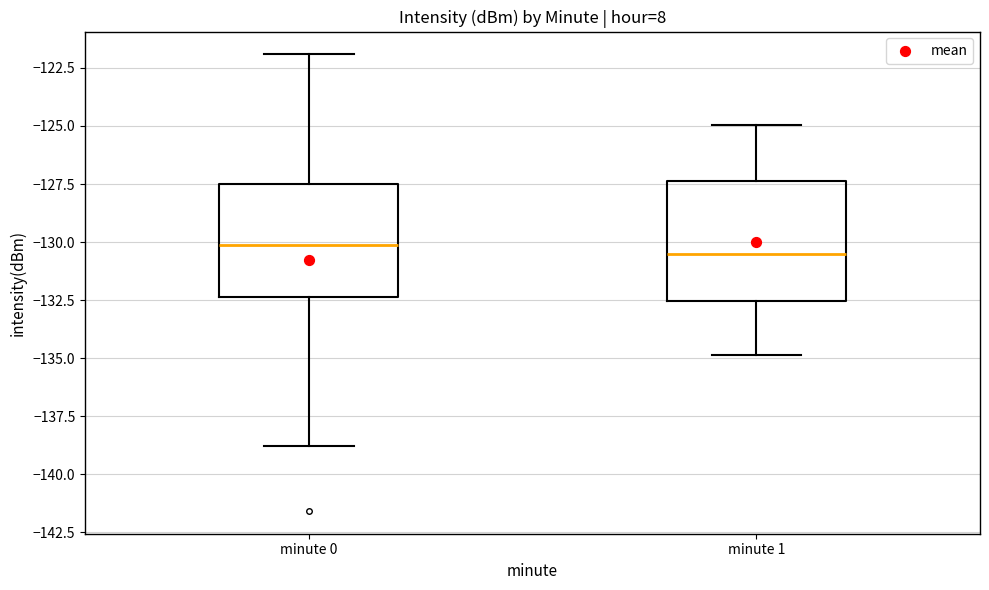

Where does the upper whisker of the box for minute 1 end on the y-axis? The values are not printed on the chart, so give them approximately, as read against the axis.

-125.0